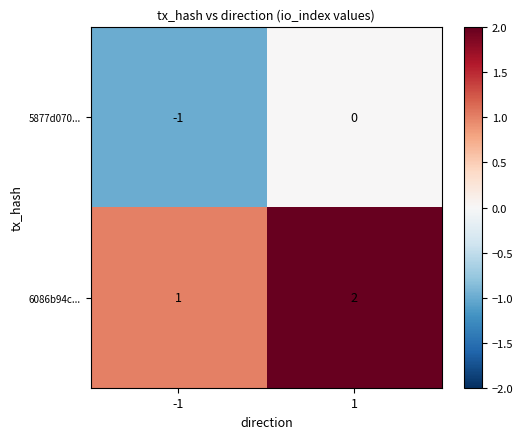

At which category is the sum across all series the highest?

1